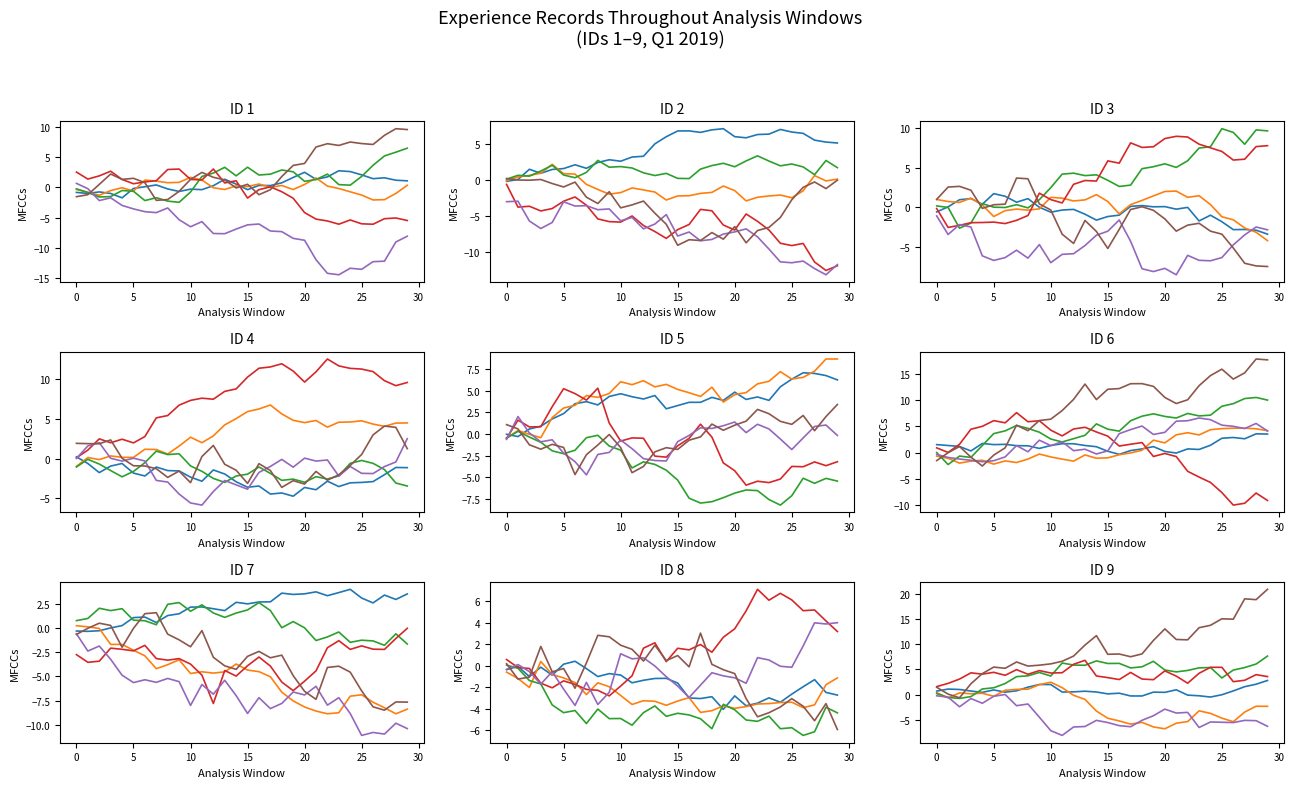

Is the value of Series 1 at 19 greater than the value of Series 5 at 24?

Yes